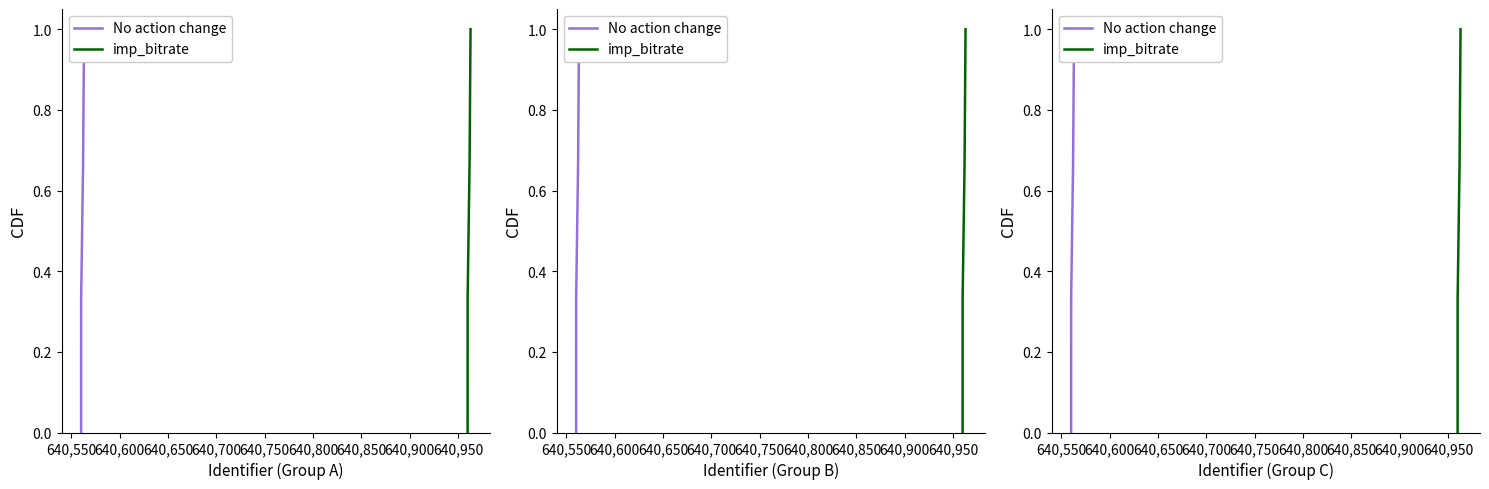

True or false: imp_bitrate and No action change cross at least once.

False